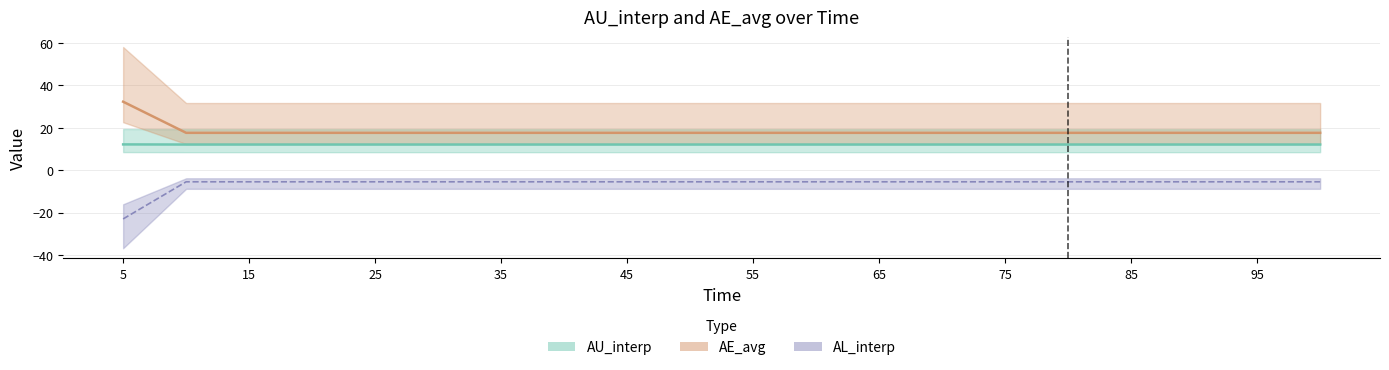

What value does the AL_interp series have at 95?

-5.5